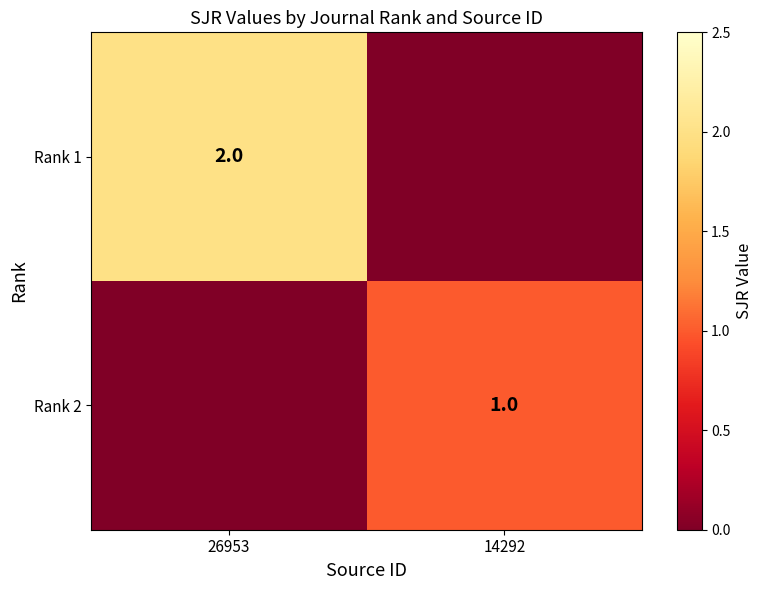

What is the sum of all Rank 2 values?

1